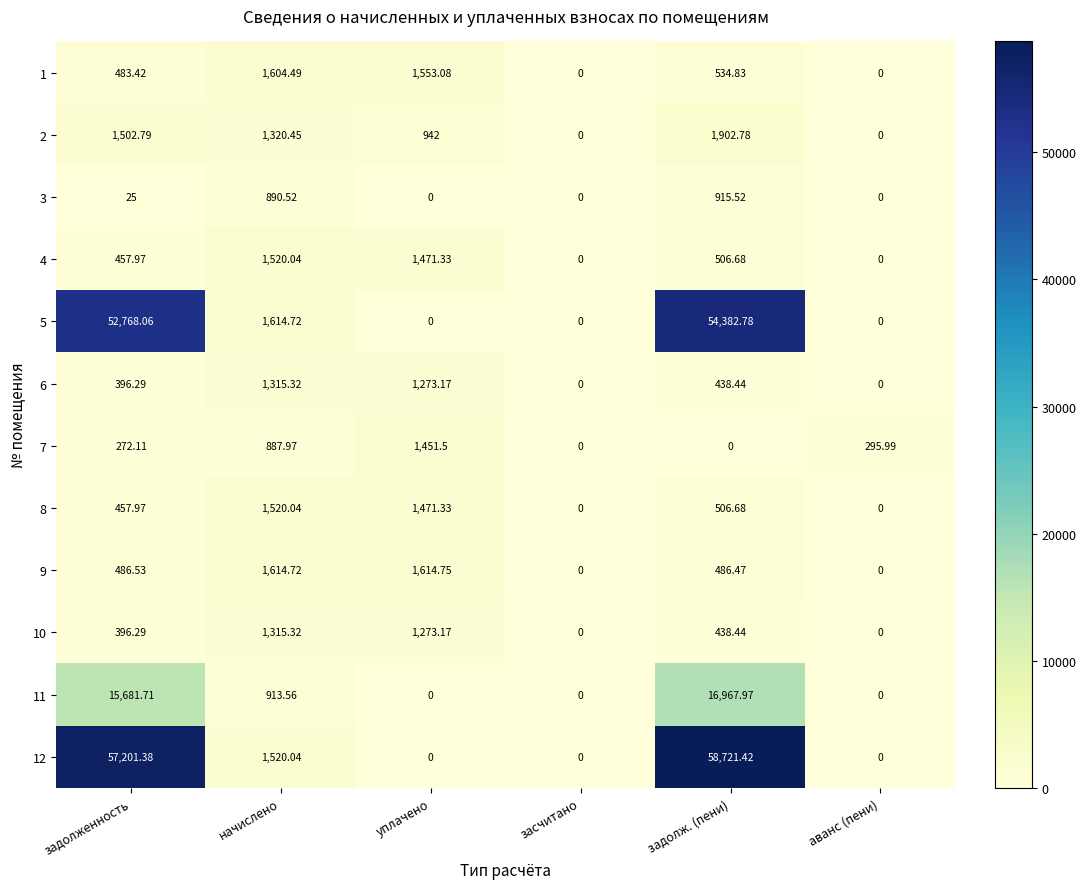

At which category is the sum across all series the highest?

задолж. (пени)